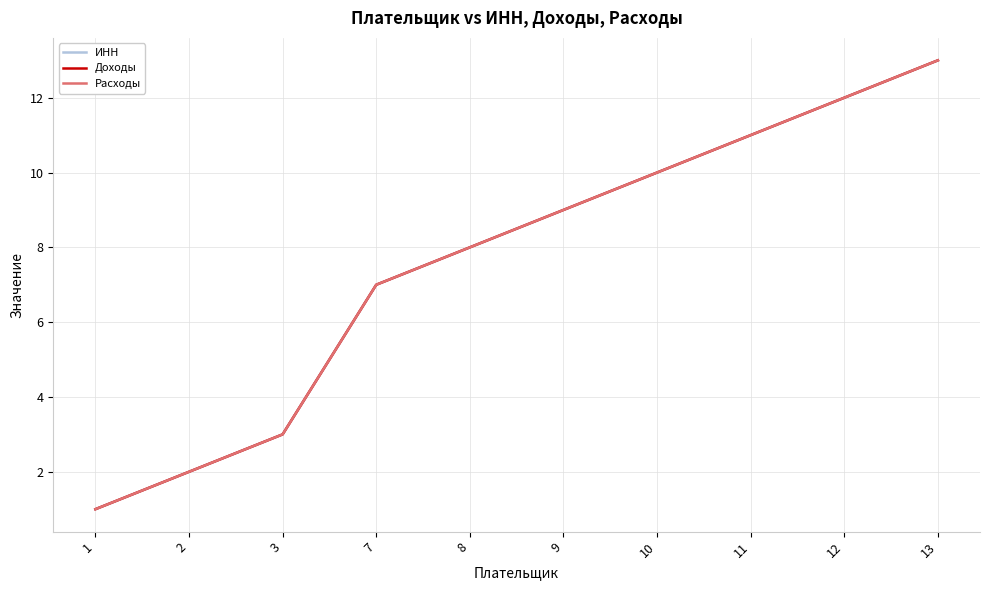

What is the value of the ИНН point at the 3rd from the left?

3